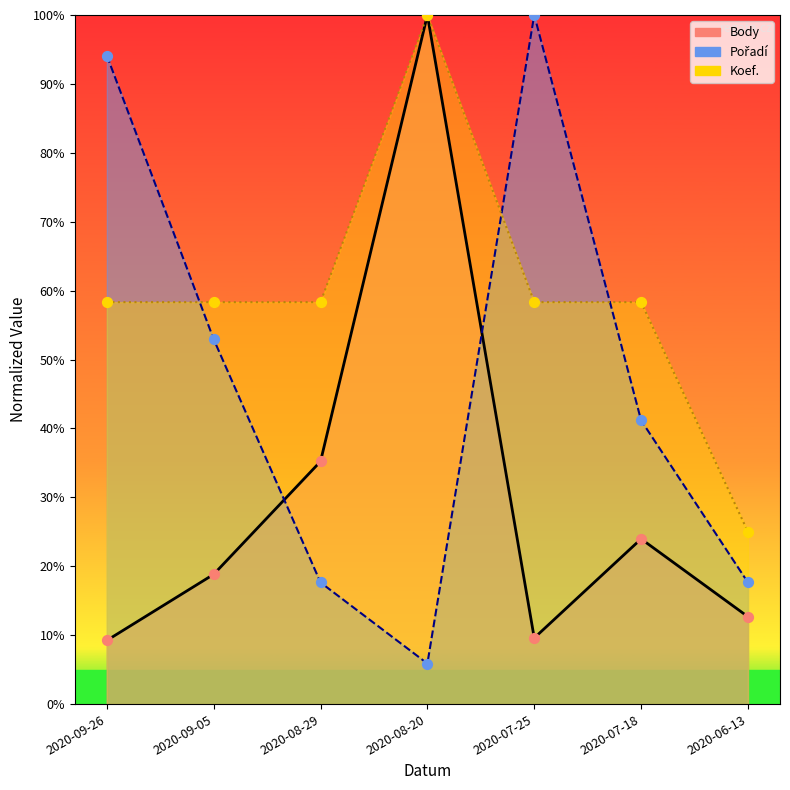

At which category is the sum across all series the highest?

2020-08-20